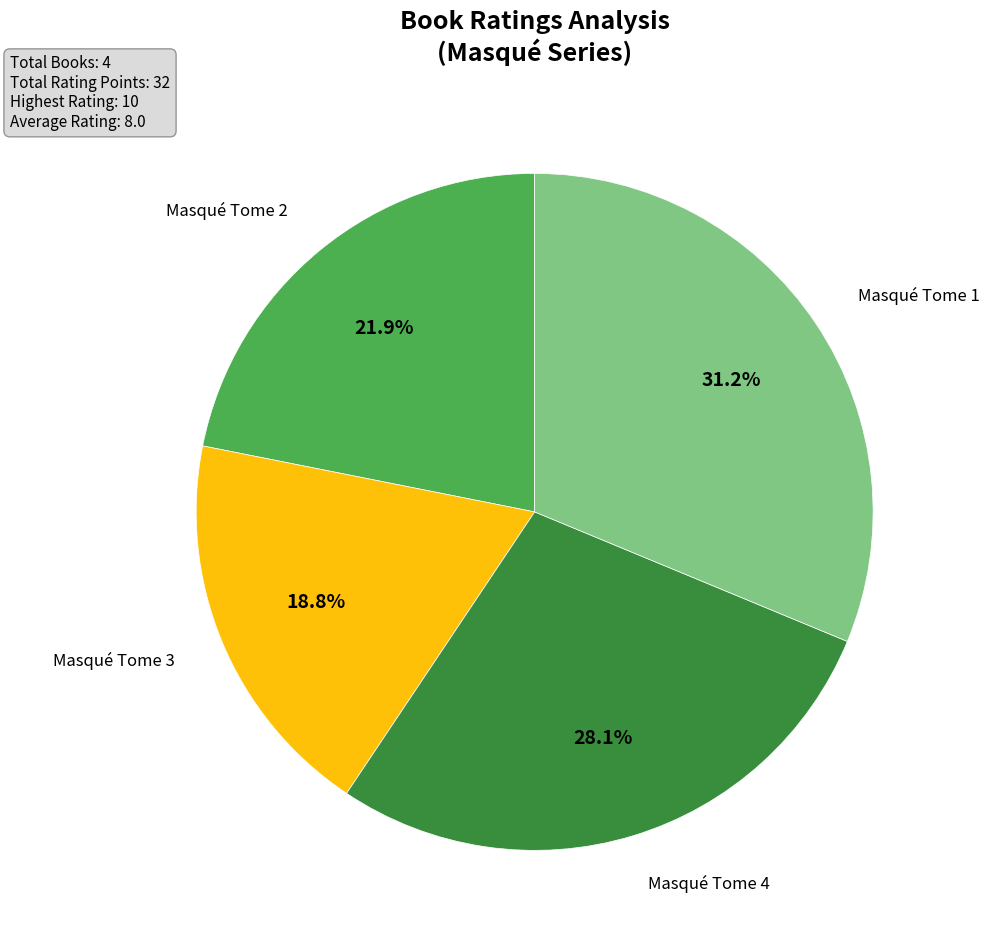

True or false: Masqué Tome 2 accounts for 22% of the total.

True